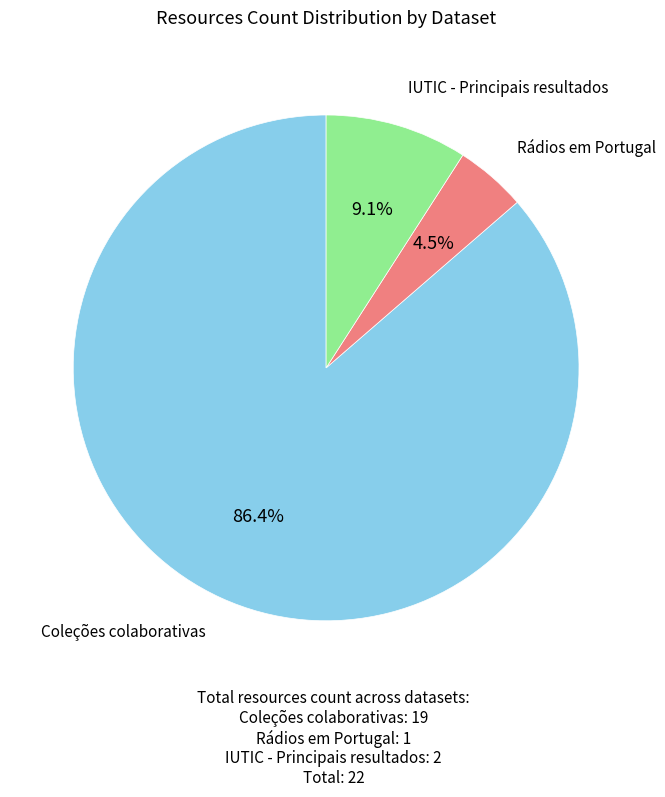

Does any single category account for the majority?

Yes